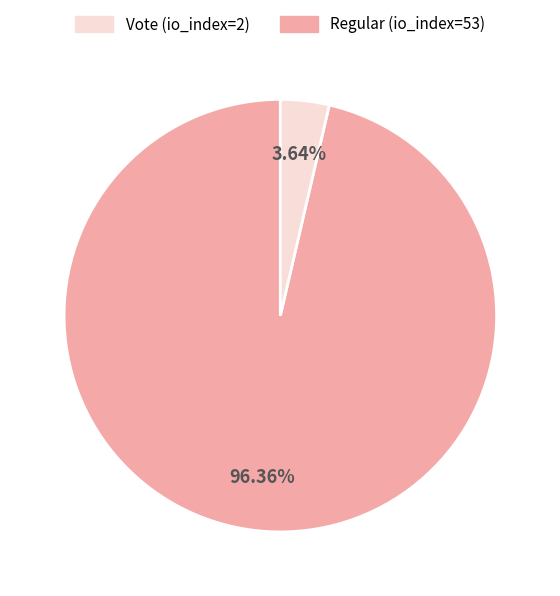

Is there a majority slice in this chart?

Yes